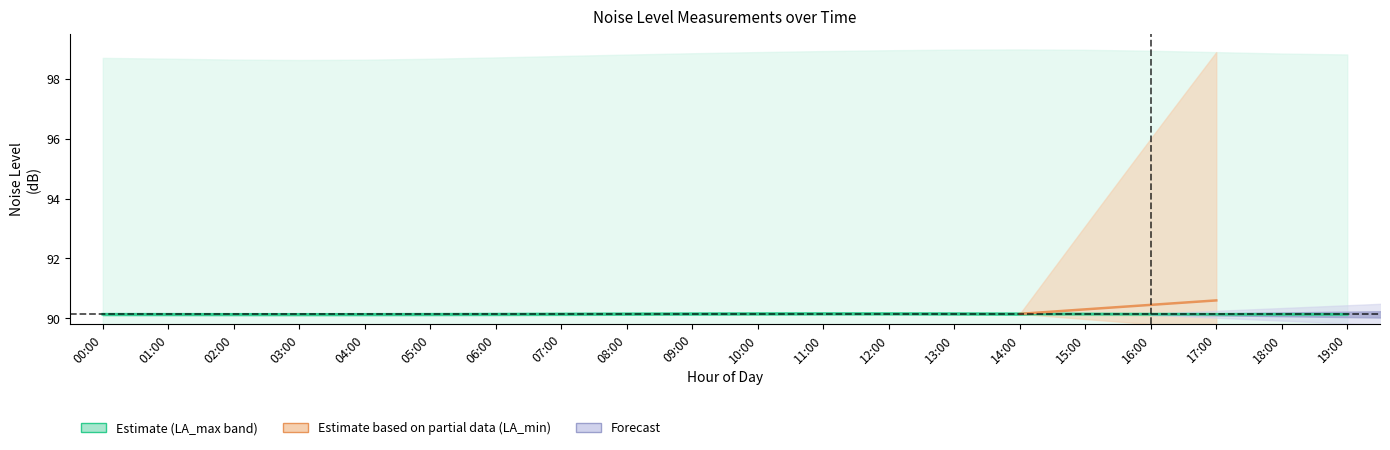

Between 18:00 and 02:00, which is larger?

18:00